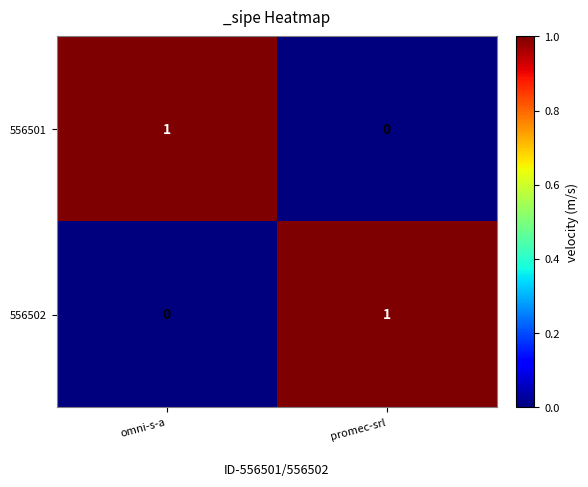

Is the value of 556502 at omni-s-a greater than the value of 556501 at omni-s-a?

No